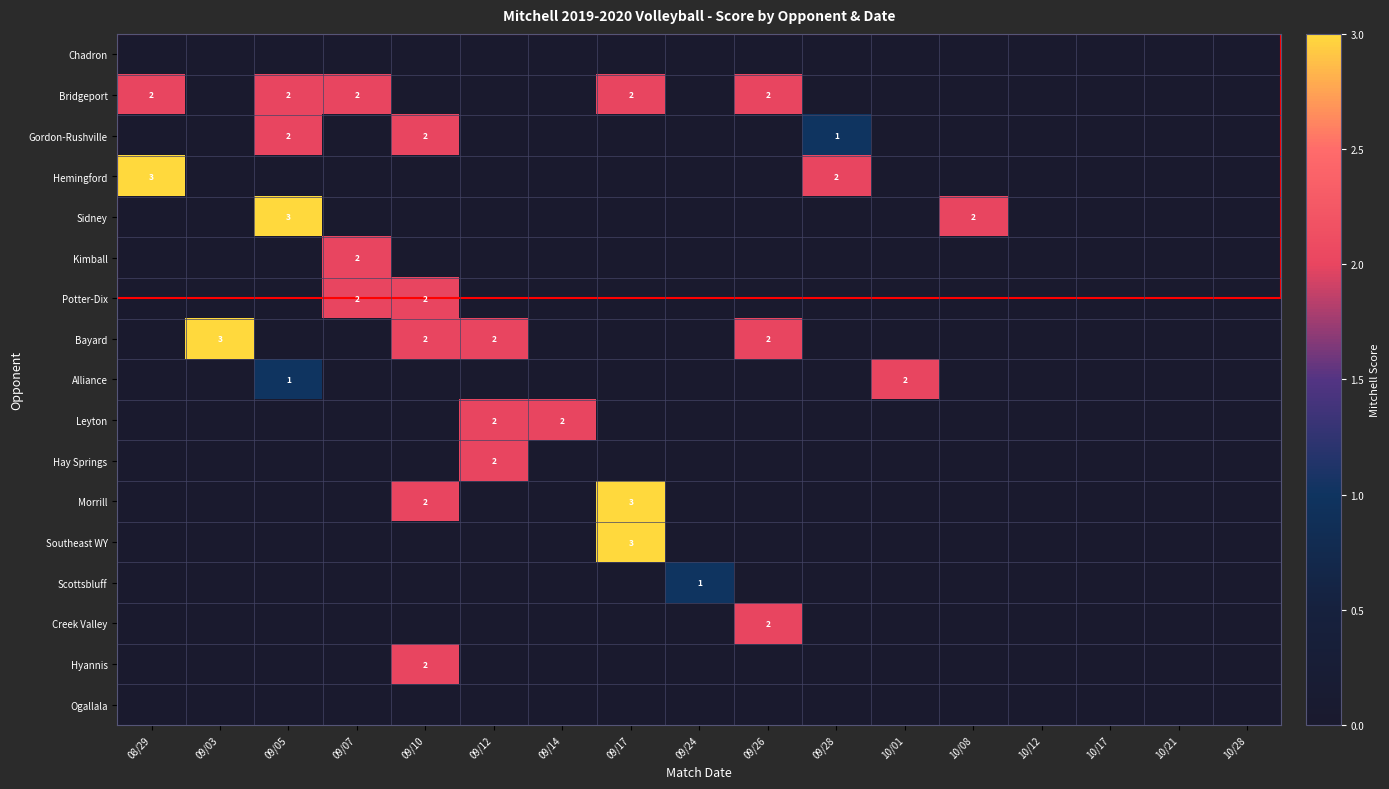

Where is Morrill nearest to the value 1?

08/29